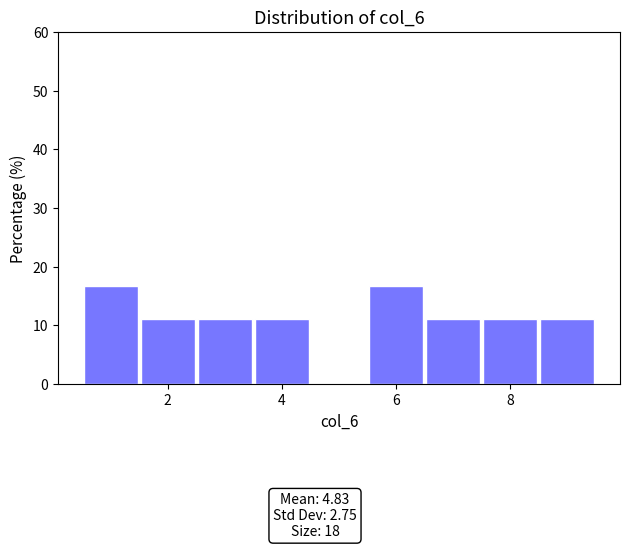

Reading left to right, list every bar in this chart as the range it spans on the x-axis followed by its height. Neither the bar edges nor the heights are printed on the chart, so give them approximately, as read against the axes.

0.5 to 1.5: 17
1.5 to 2.5: 11
2.5 to 3.5: 11
3.5 to 4.5: 11
4.5 to 5.5: 0
5.5 to 6.5: 17
6.5 to 7.5: 11
7.5 to 8.5: 11
8.5 to 9.5: 11